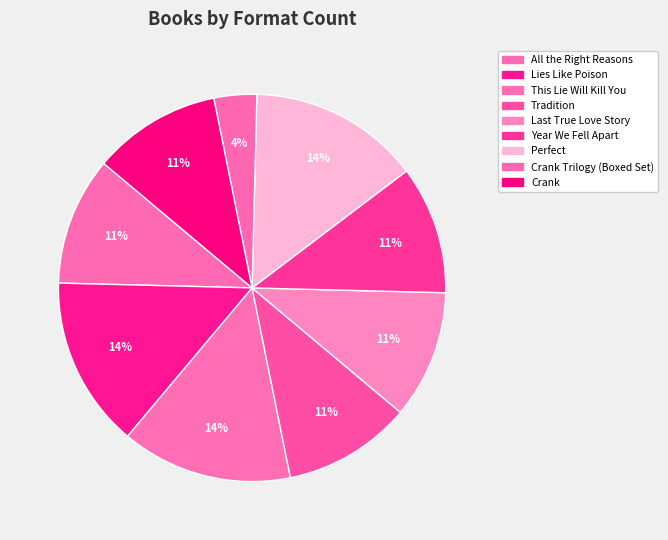

To the nearest percent, what is the average slice percentage?

11%